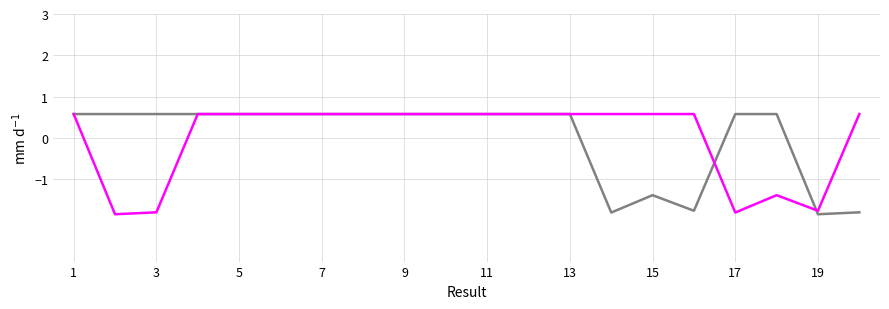

What is the greatest value displayed?

0.6